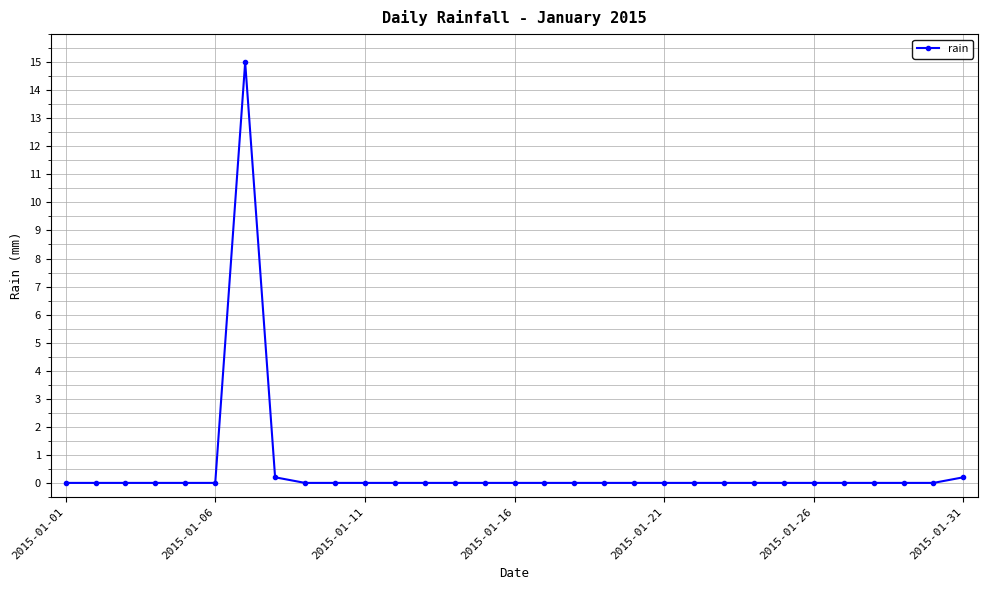

What is the difference between the maximum and minimum values?

15.0